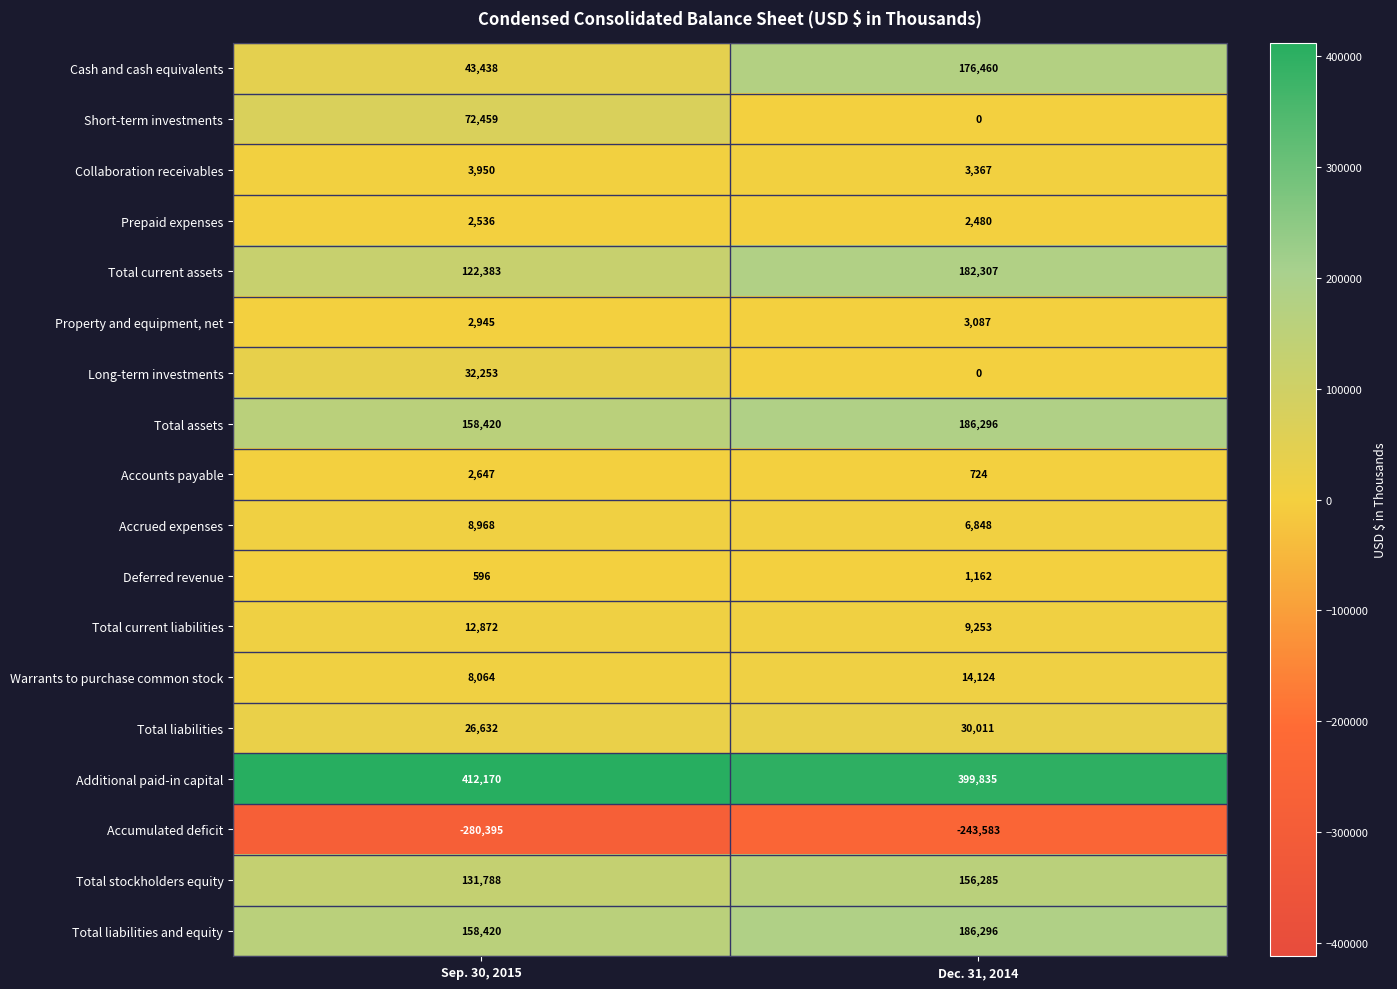

Read the Deferred revenue value at Dec. 31, 2014, to the nearest 100.

1200